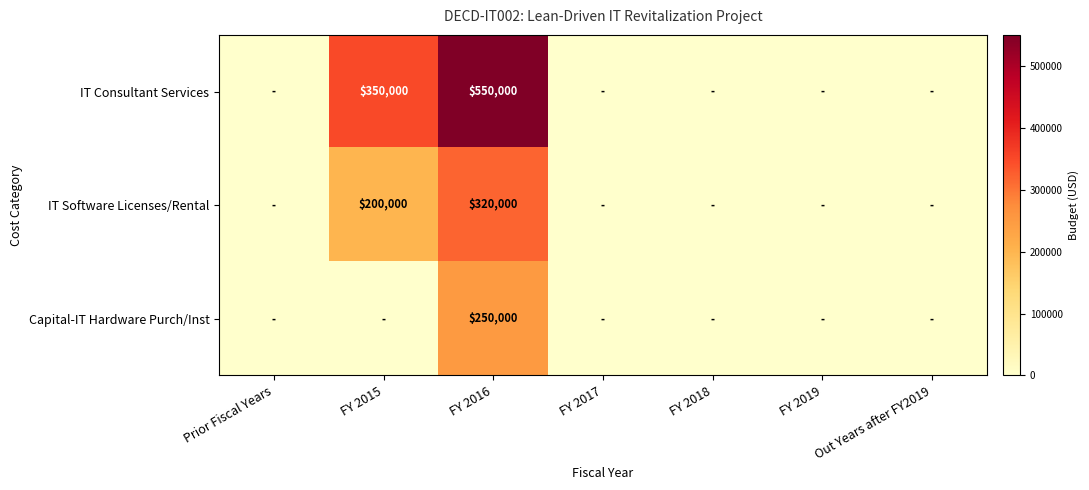

True or false: IT Consultant Services has a value of 350000 at FY 2015.

True